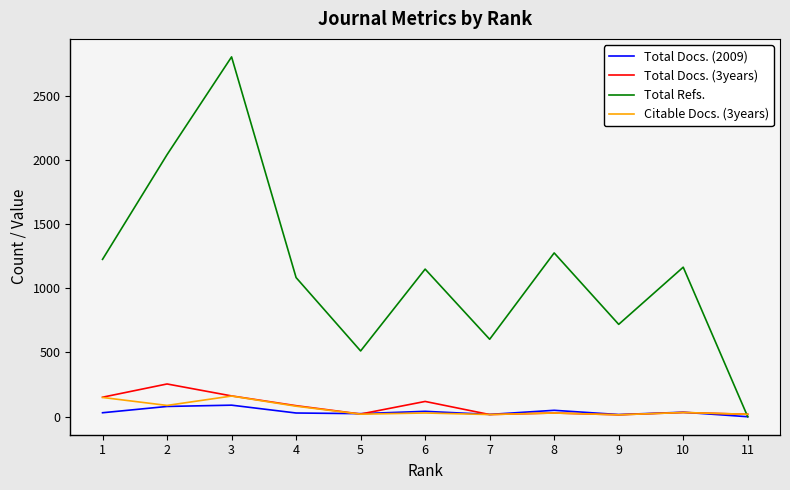

How many interior local peaks does the Total Refs. series have?

4